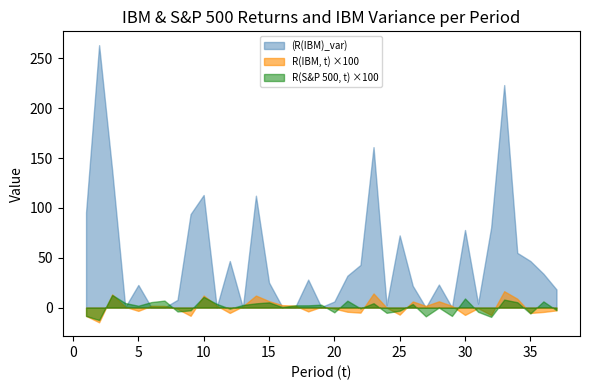

List the series in order of their peak value, highest first.

(R(IBM)_var), R(IBM, t) ×100, R(S&P 500, t) ×100